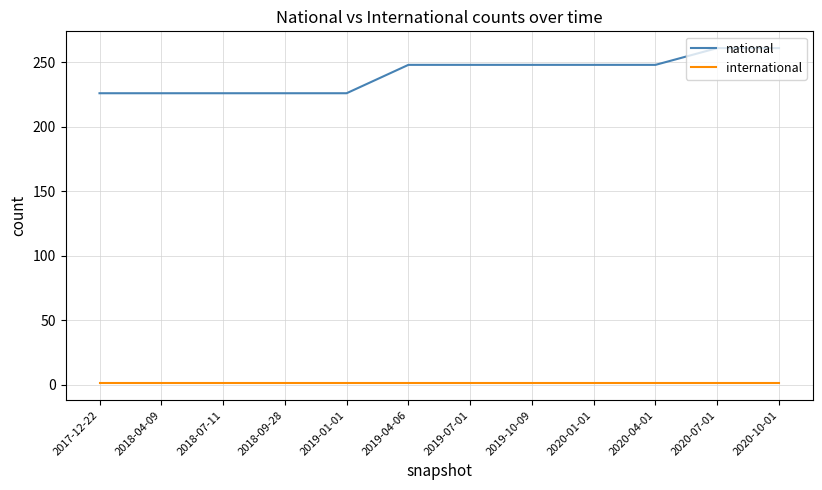

What is the highest value of the national series?

261